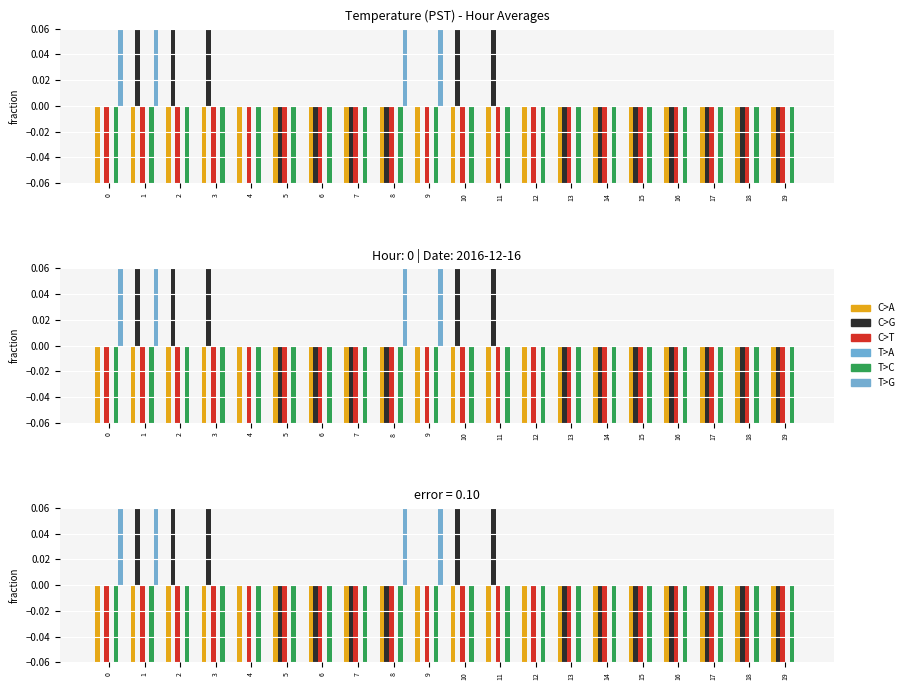

Which series has the largest total across all categories?

T>G